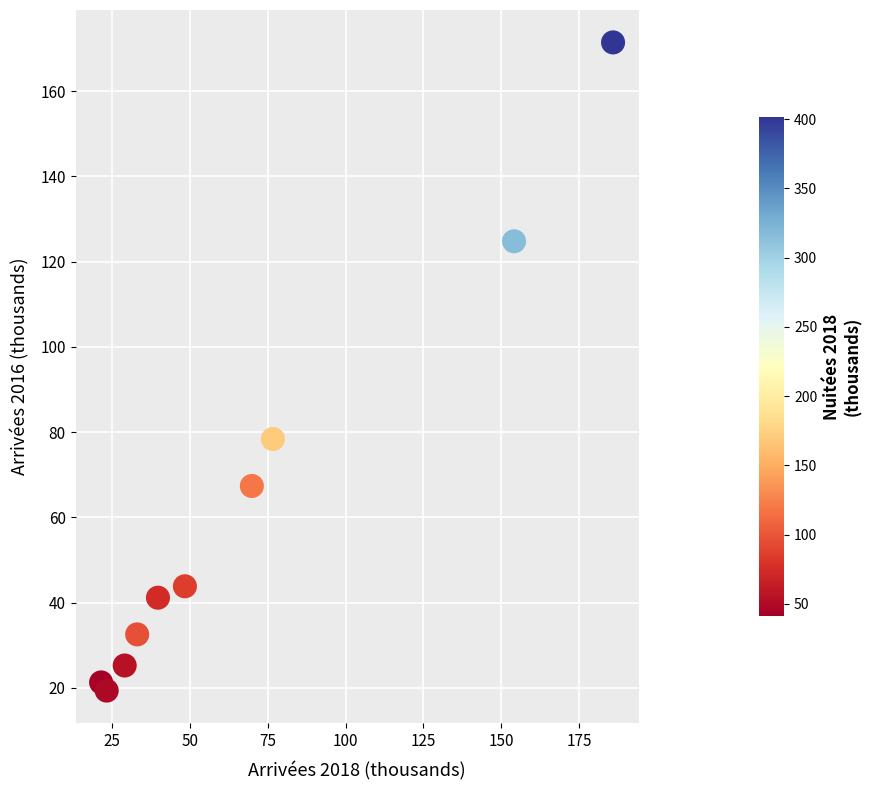

What is the range of X values (max minus min)?

164.3